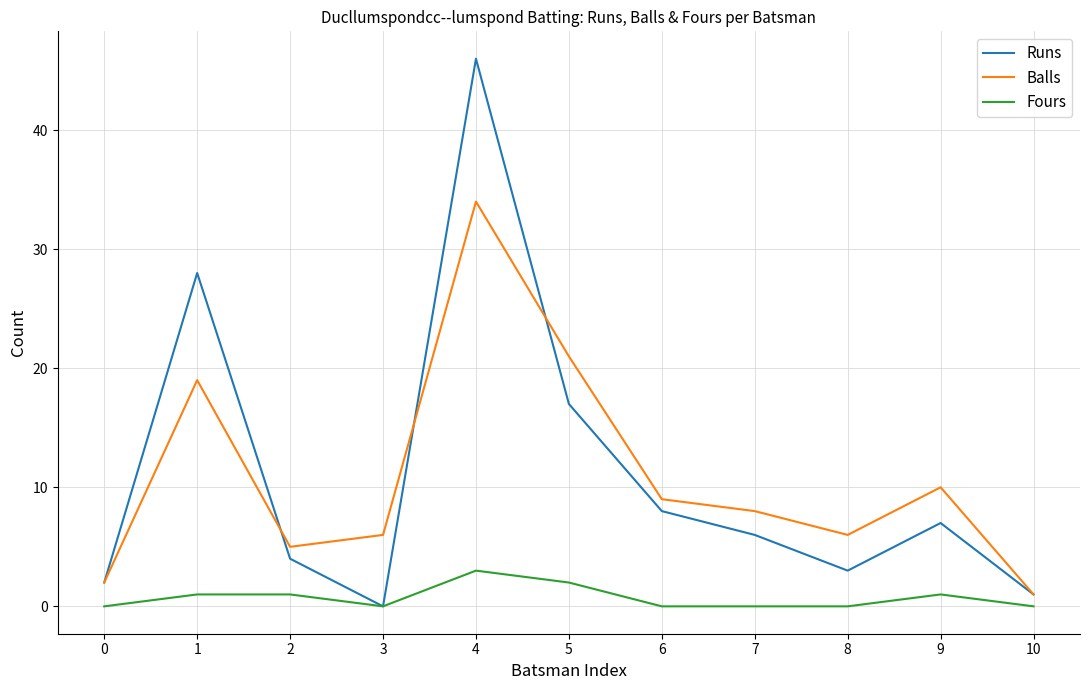

The Fours series shows 0 at 10. True or false?

True